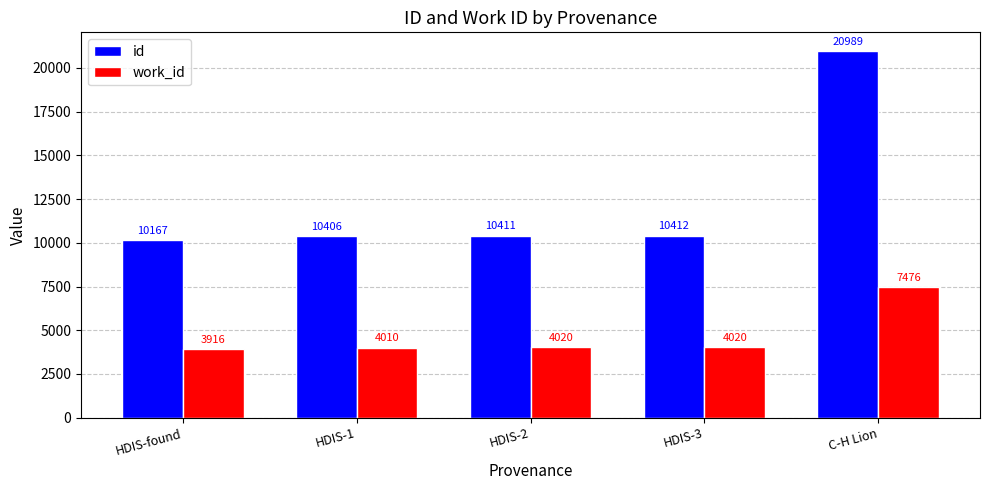

How many groups of bars are there?

5